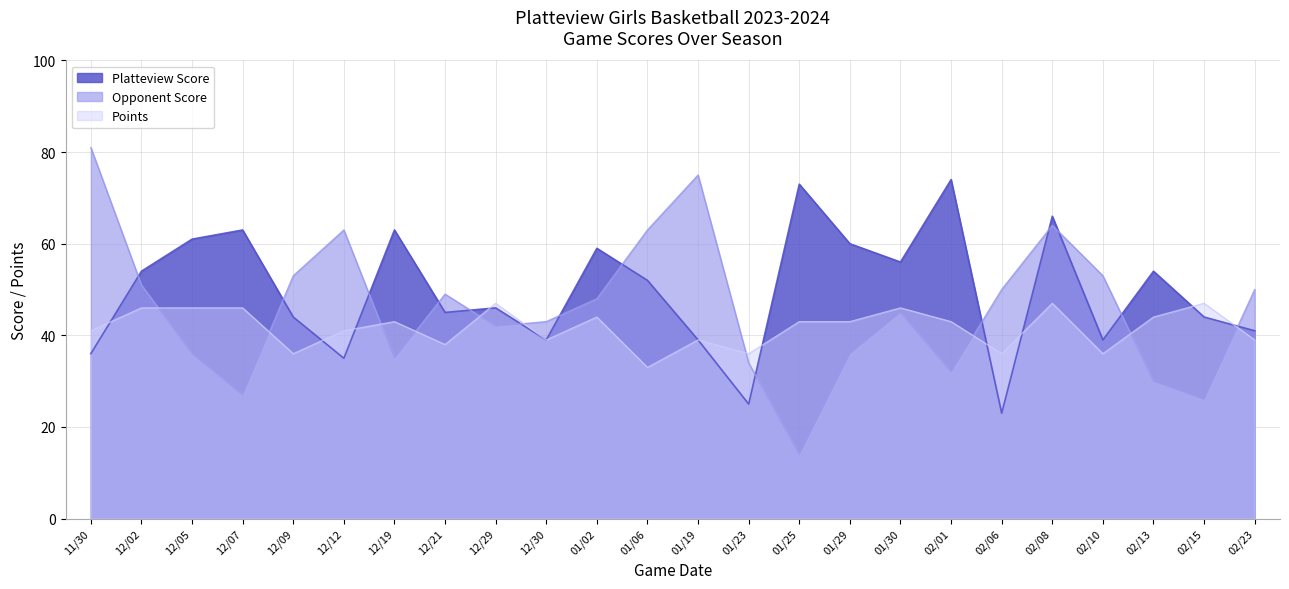

At which category does Points reach its first local peak?

12/19